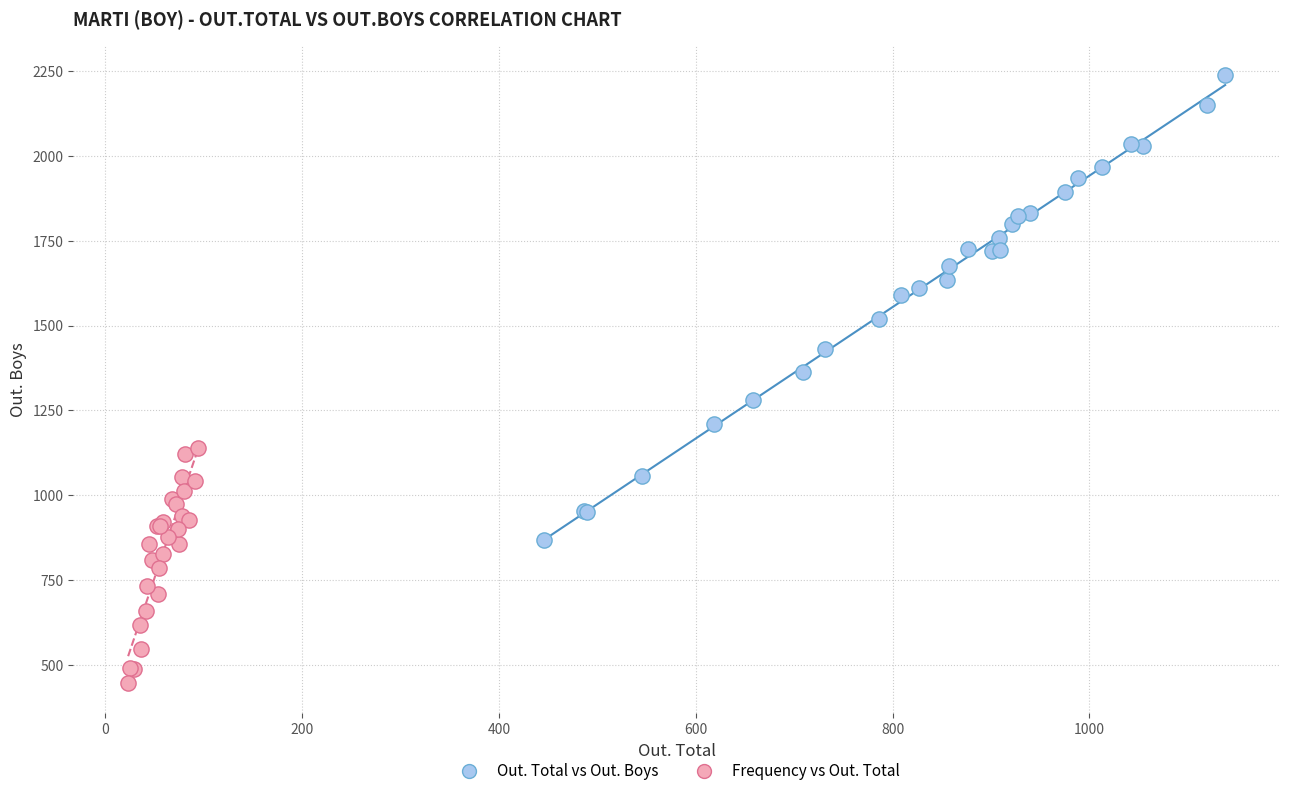

Which series contains the lowest Y value?

Frequency vs Out. Total